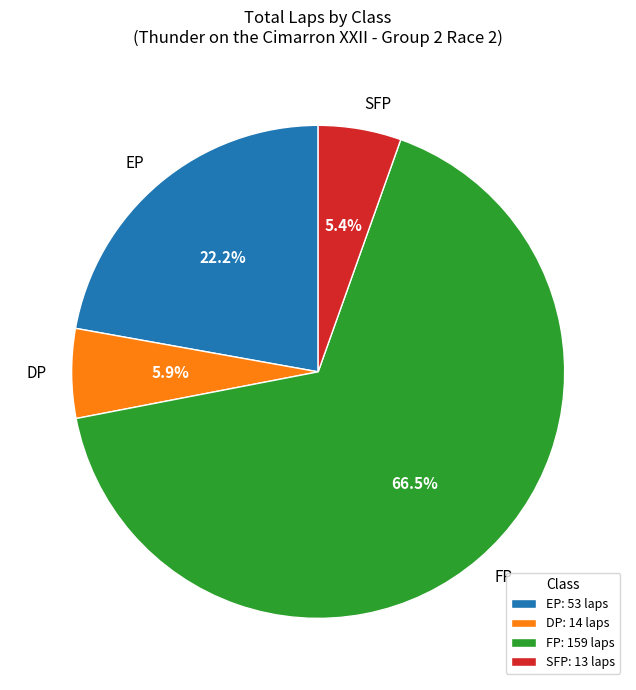

Approximately how many times larger is the value at EP compared to FP?

0.3